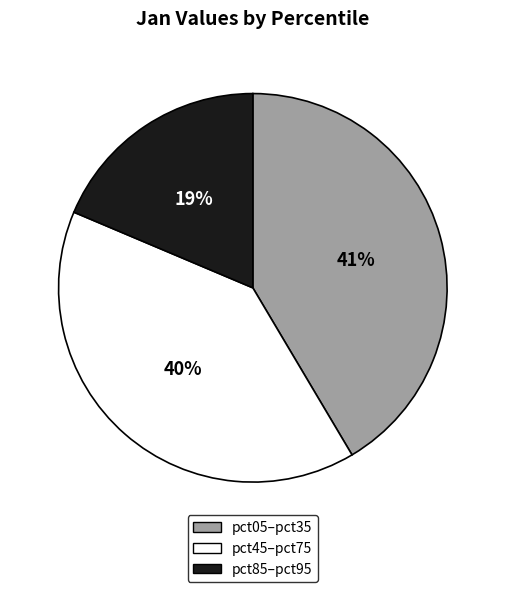

Is there a majority slice in this chart?

No